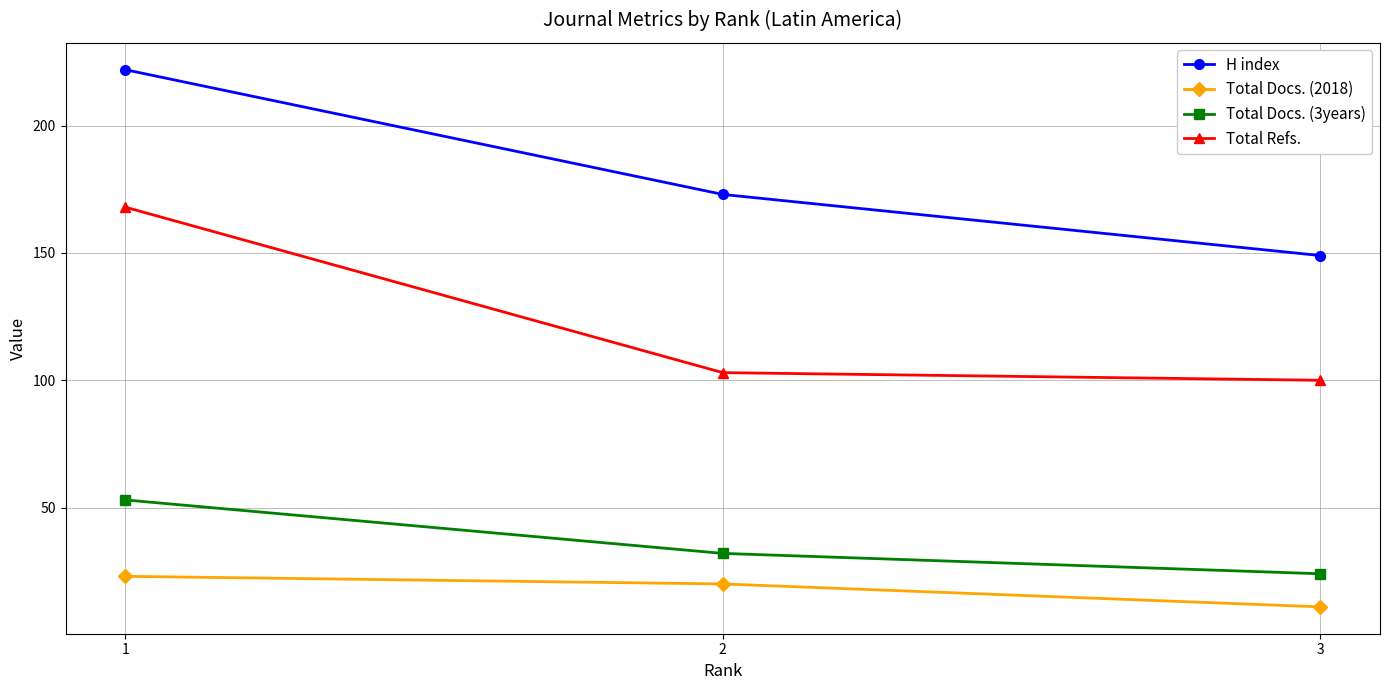

What is the value of the Total Docs. (3years) point at the 2nd from the left?

32